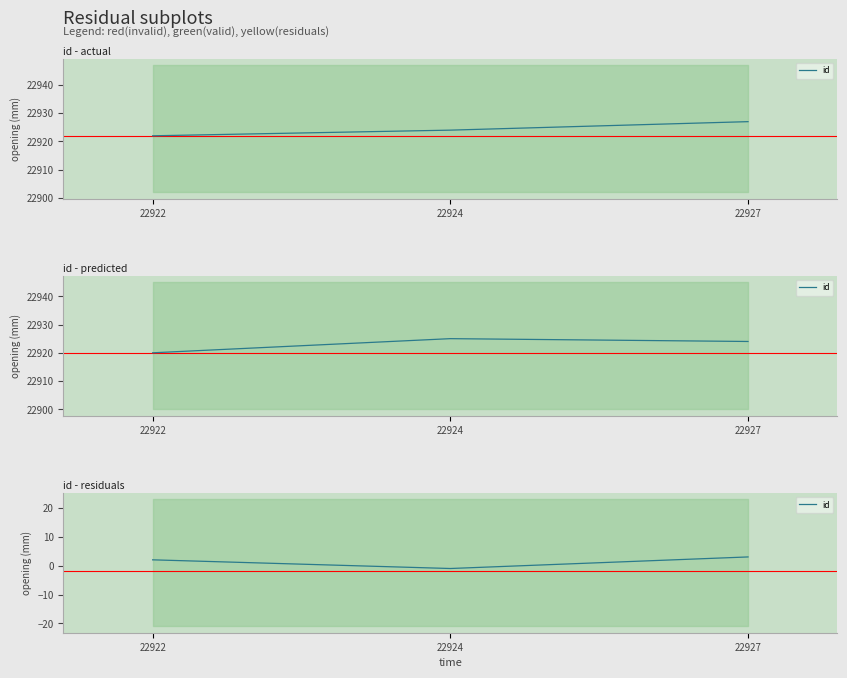

At which category does the chart reach its minimum across all series?

22924